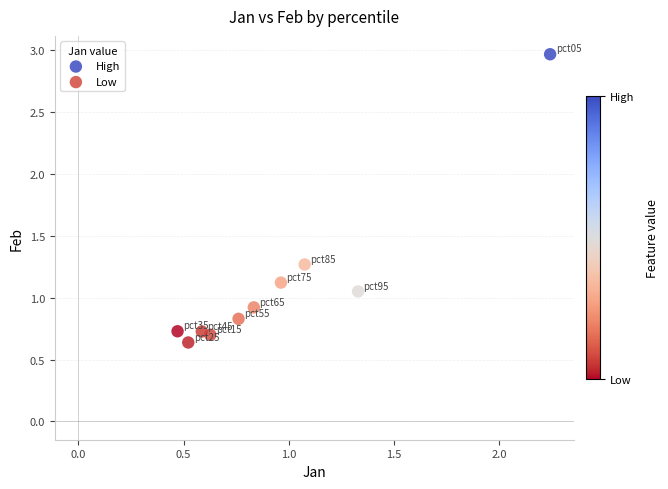

Which series has the largest Y range (max minus min)?

High